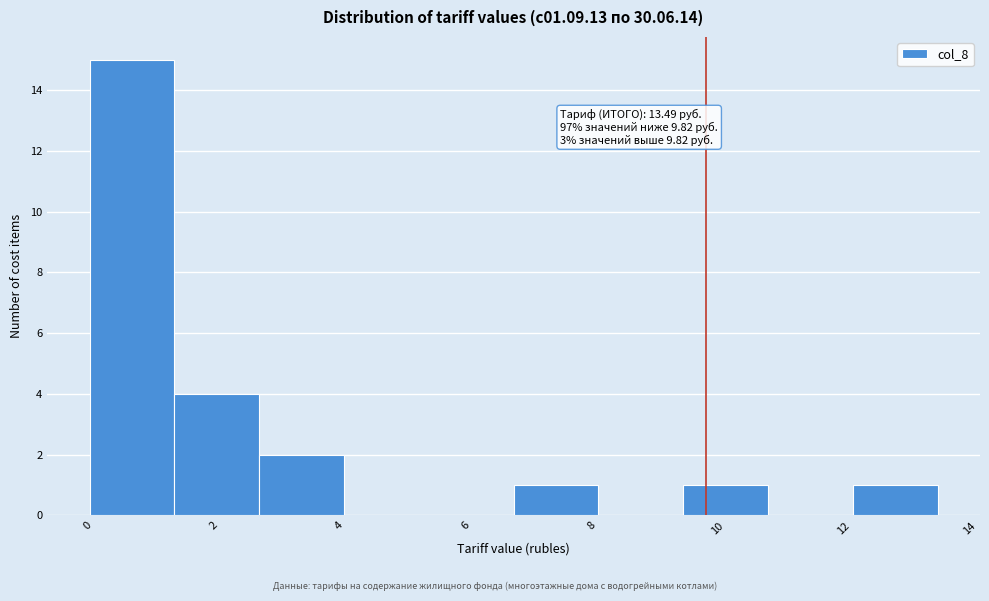

Over which range of the x-axis is the bar tallest?

0.0 to 1.4